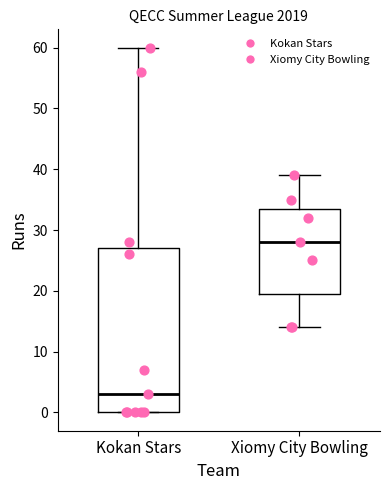

Which box's median line is the lowest?

Kokan Stars